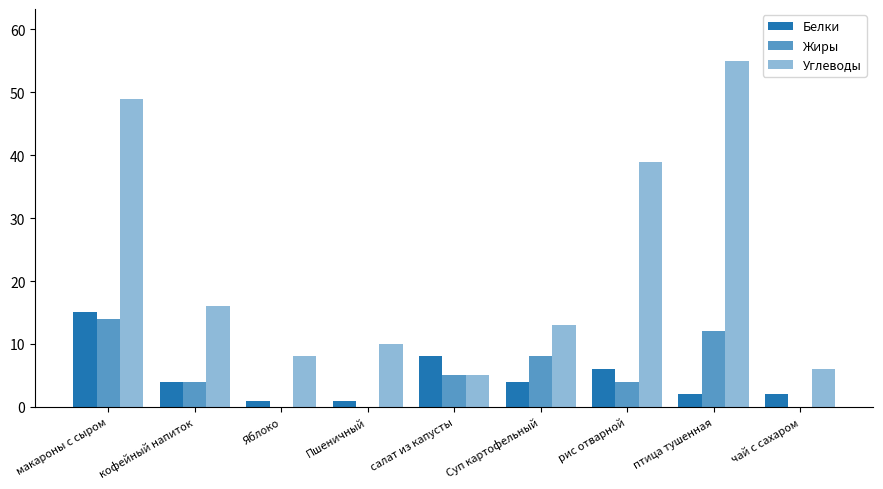

Count the number of categories in the chart.

9